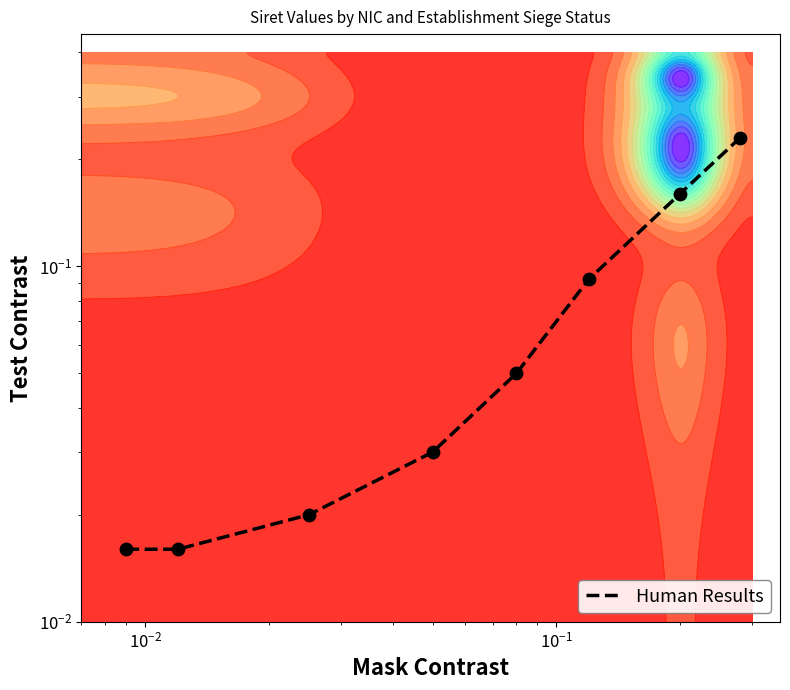

What is the sum of all values?

0.6